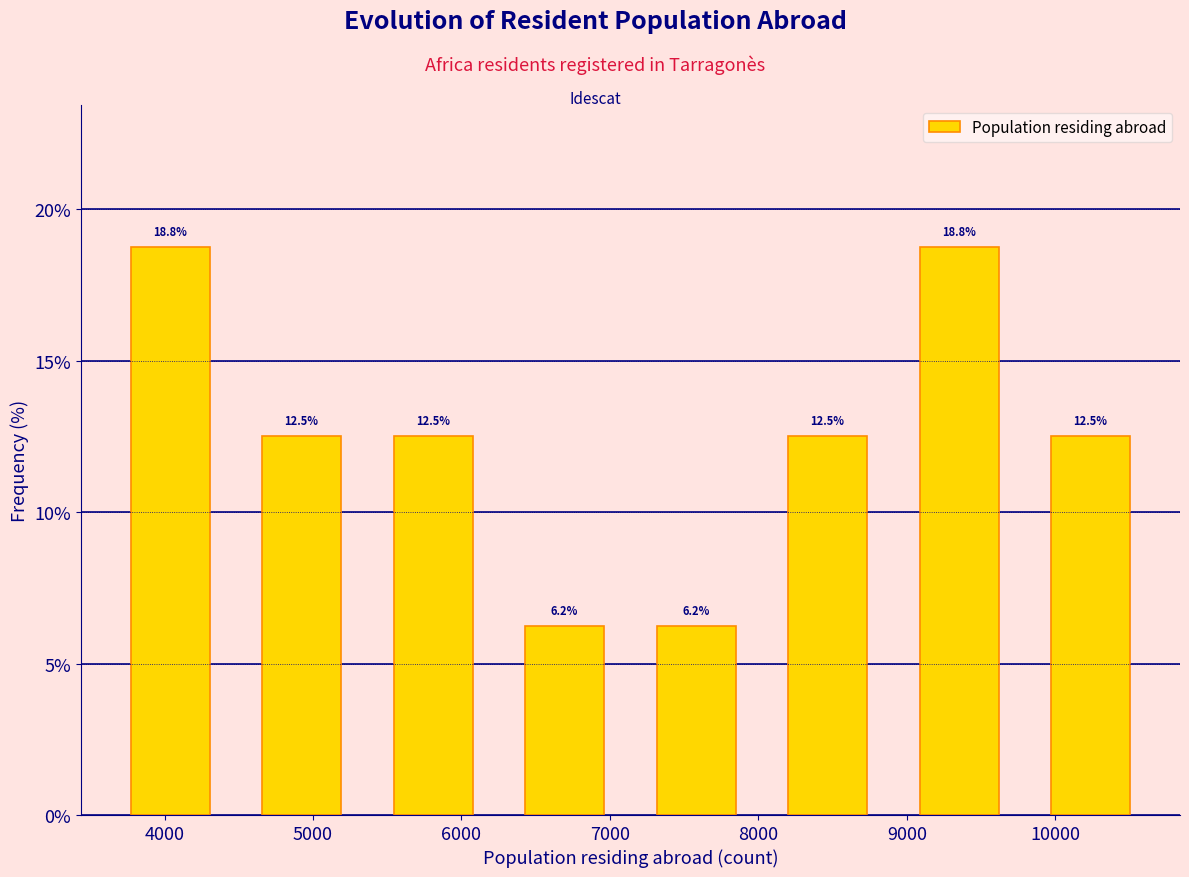

How tall is the bar that spans 8900 to 9800 on the x-axis? The bar edges are not printed on the chart, so give them approximately, as read against the axis.

18.8